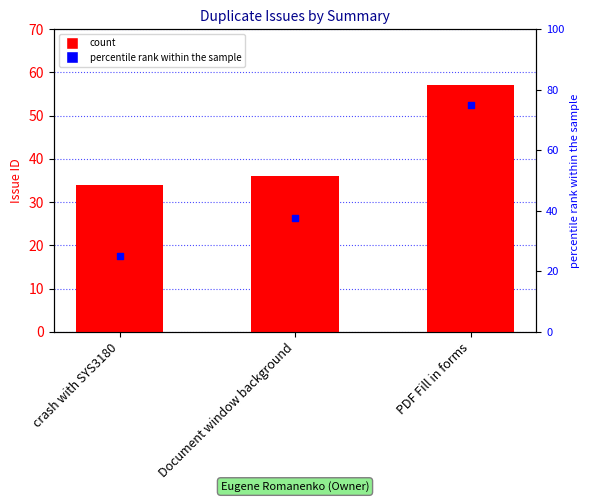

At which category is the sum across all series the highest?

PDF Fill in forms